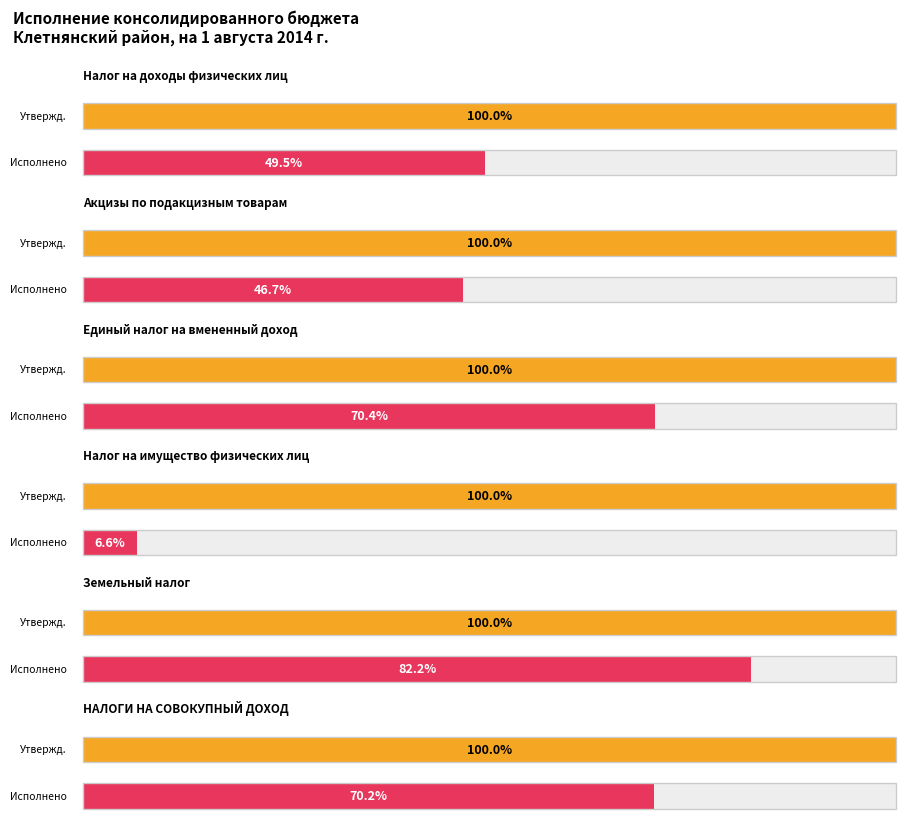

Reading left to right, what are all the values shown in this chart?

Утвержденные бюджетные назначения: 0=45150300.0	1=9373000.0	2=5650000.0	3=1442700.0	4=3764234.0	5=5804000.0
Исполнено: 0=22329406.1	1=4379766.7	2=3979628.1	3=95323.8	4=3095907.5	5=4074542.6